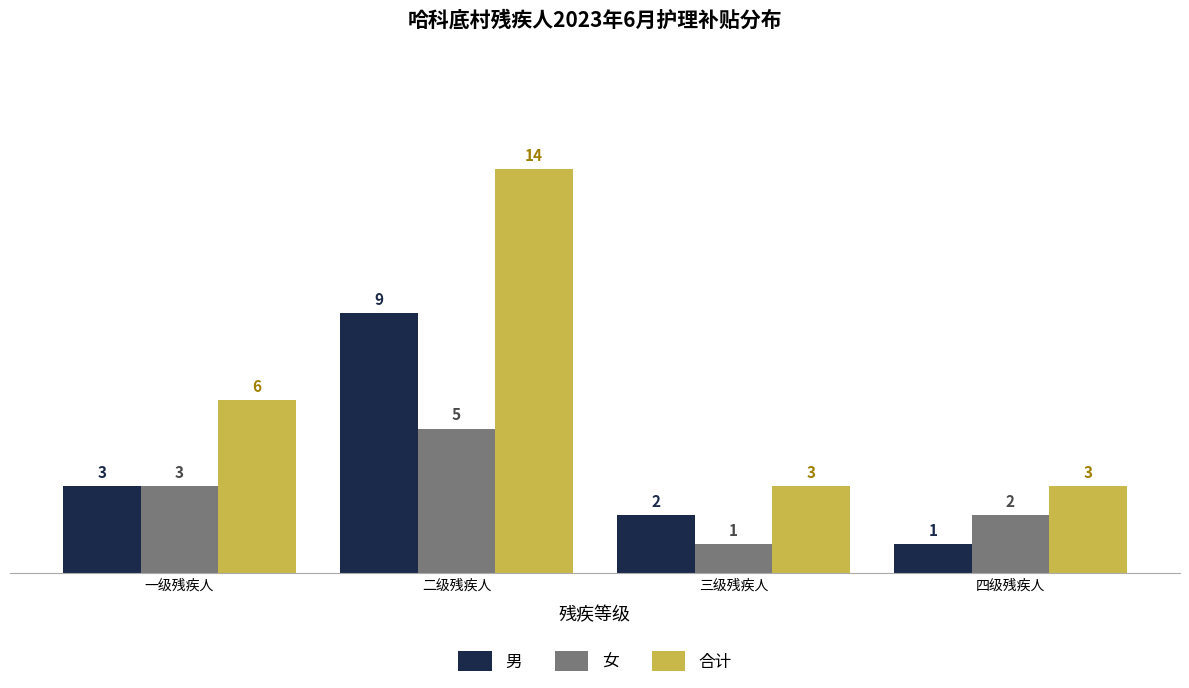

How many data points in 男 are less than 3?

2